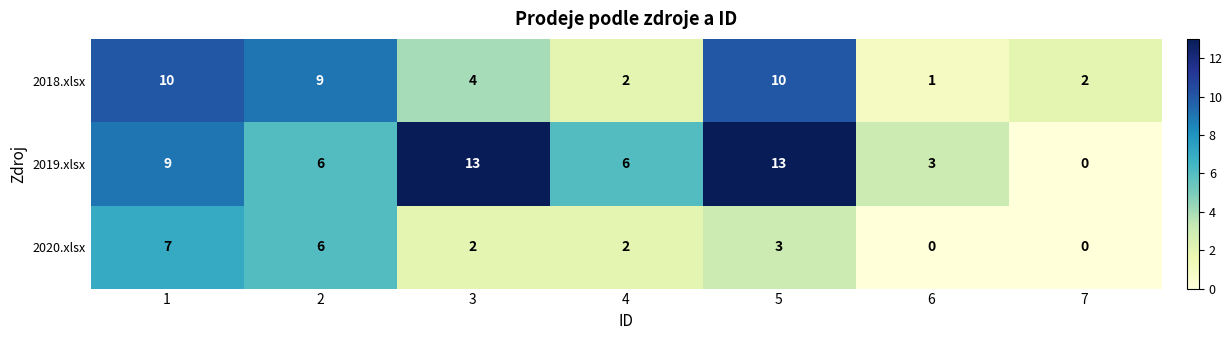

Rank the series by their maximum value, from highest to lowest.

2019.xlsx, 2018.xlsx, 2020.xlsx